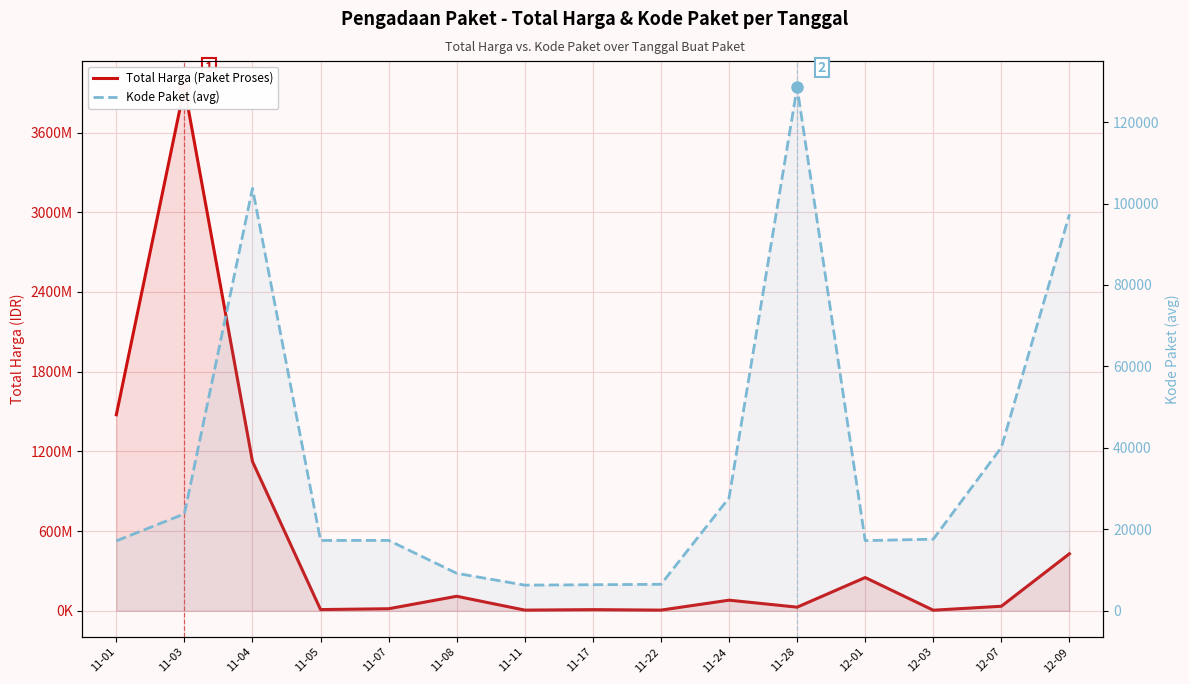

What is the greatest value displayed?

3940183175.0